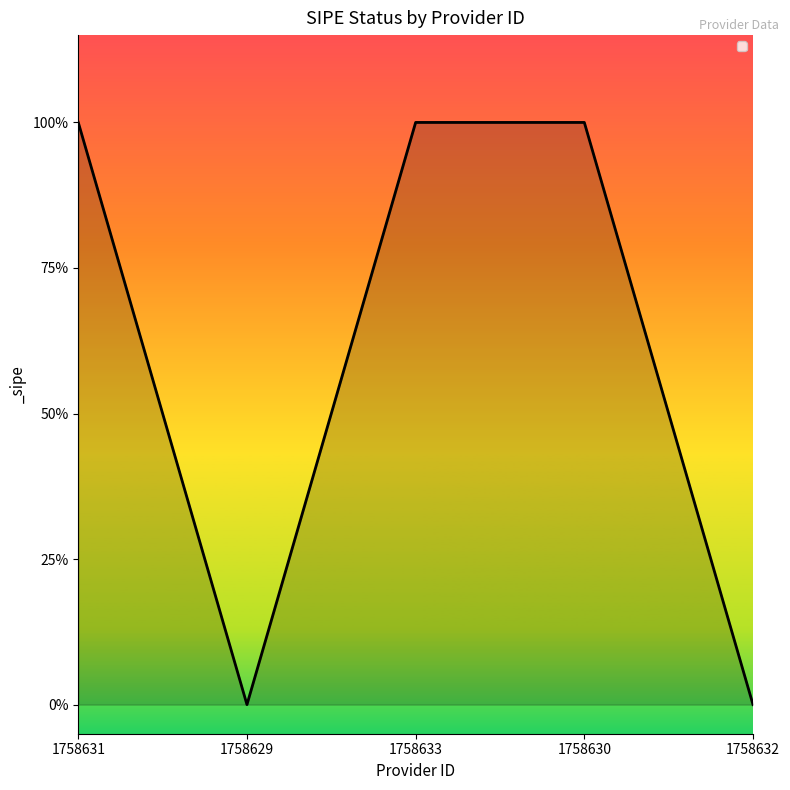

Does the chart have visible grid lines?

No